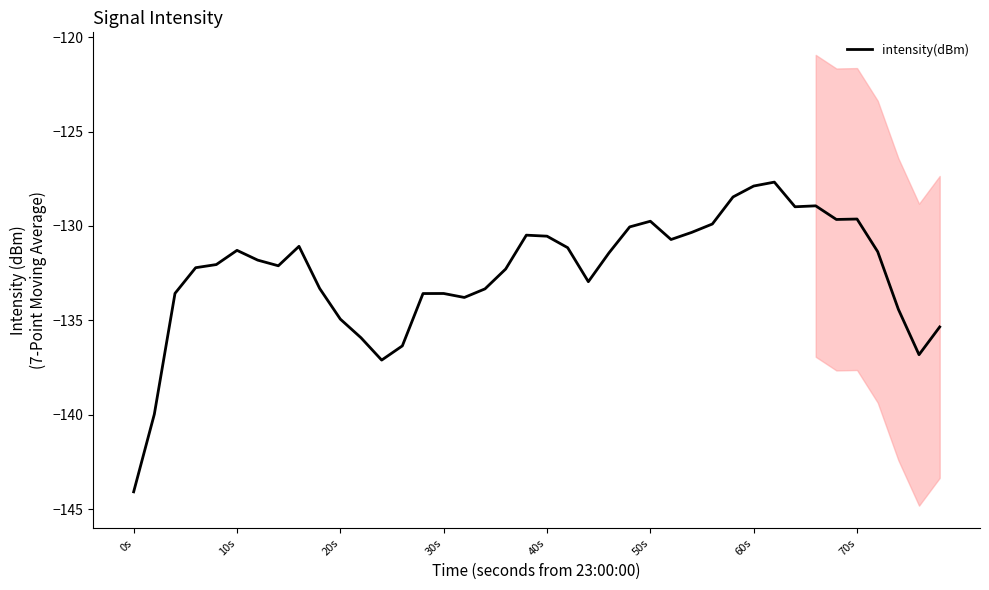

What is the lowest value of the intensity(dBm) series?

-144.1